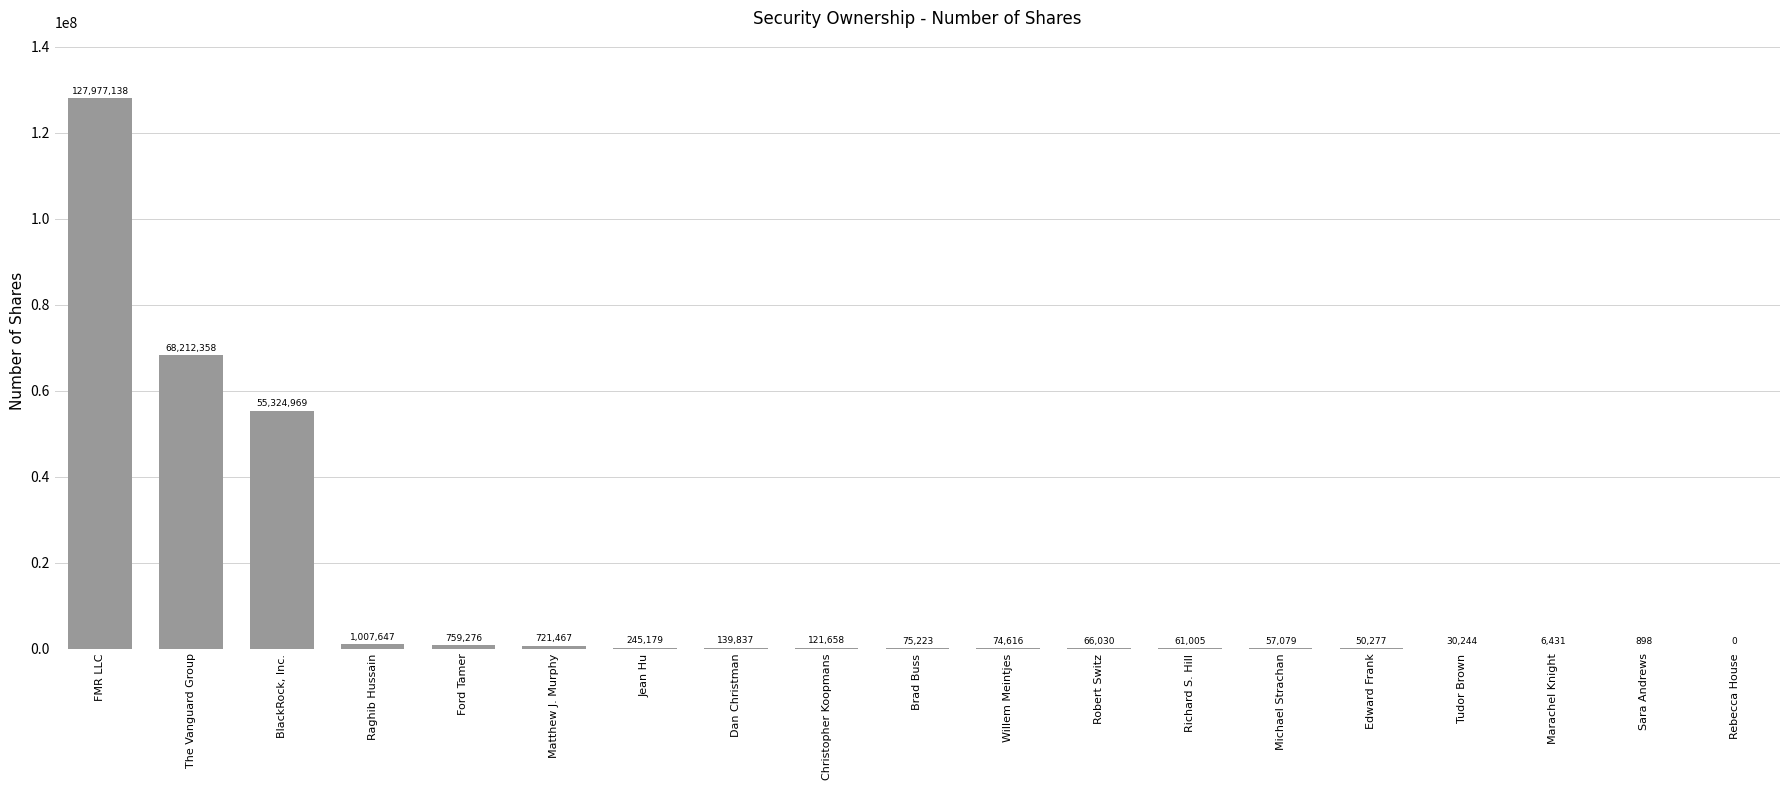

What is the maximum value shown in the chart?

127977138